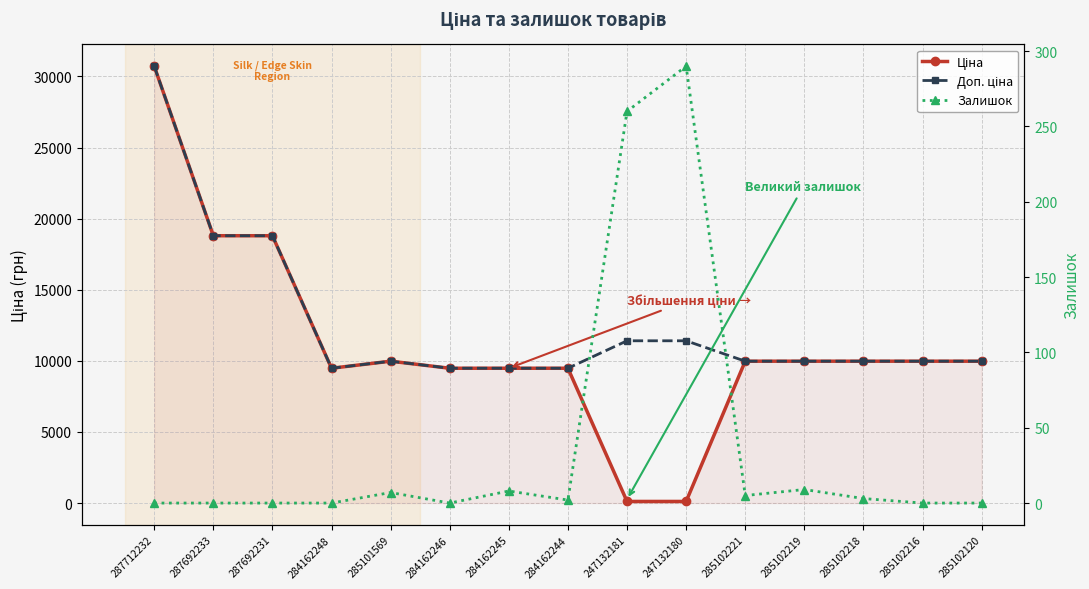

What is the greatest value displayed?

30717.1